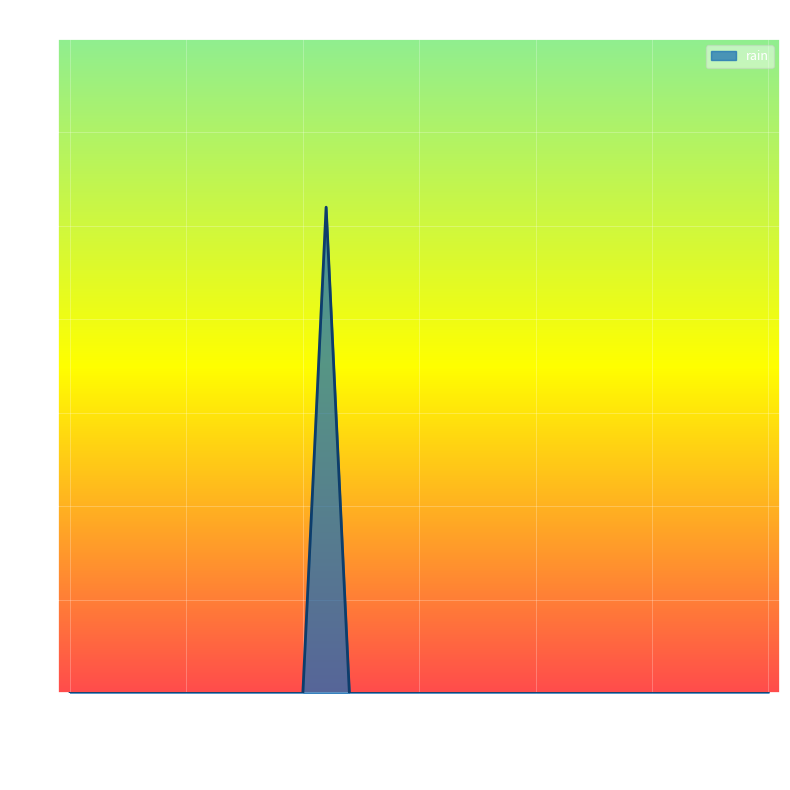

What is the difference between the maximum and minimum values?

2.6